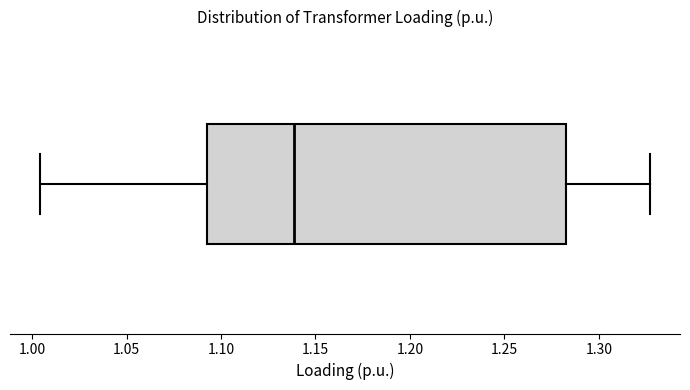

Where does the left whisker of the box end on the x-axis? The values are not printed on the chart, so give them approximately, as read against the axis.

1.005